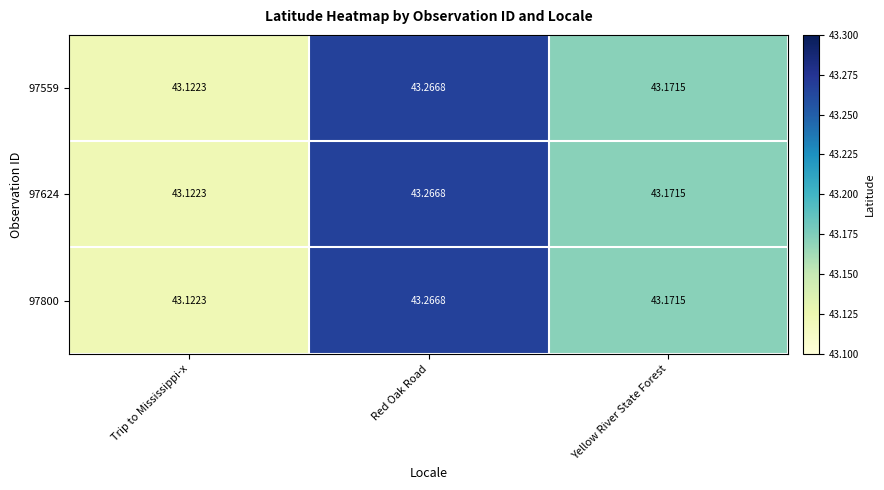

Rank the categories by 97624 value from highest to lowest.

Red Oak Road, Yellow River State Forest, Trip to Mississippi-x